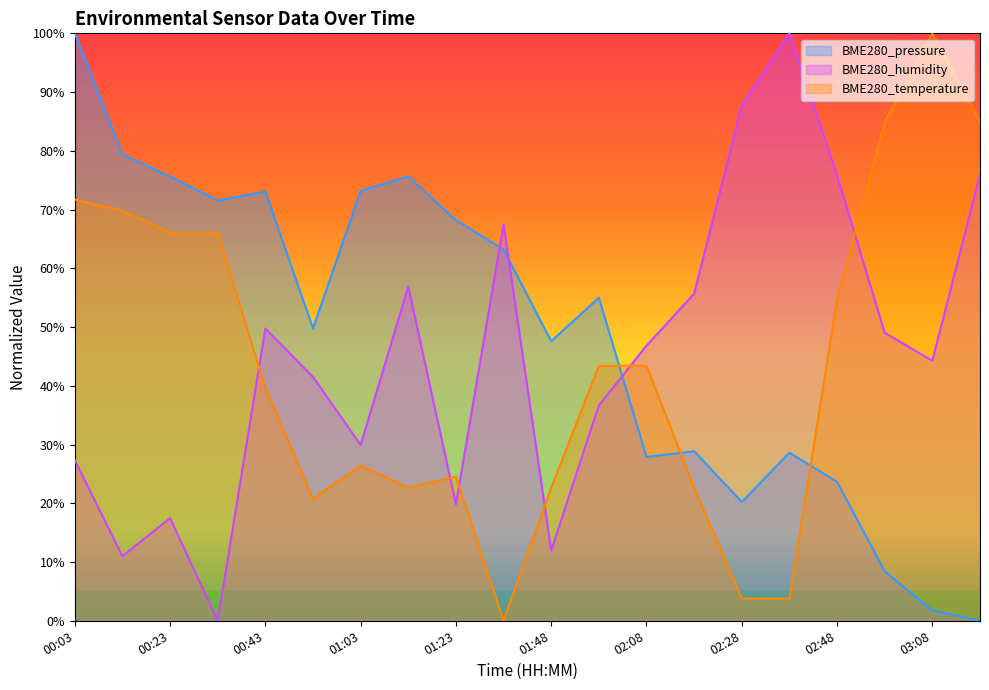

Which series has the largest range (max minus min)?

BME280_pressure